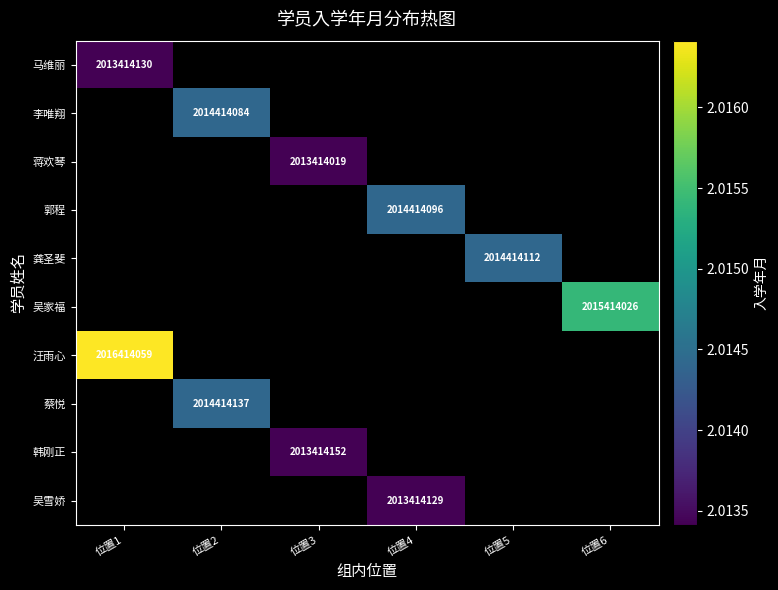

The 吴家福 series shows 2978383698 at 位置6. True or false?

False